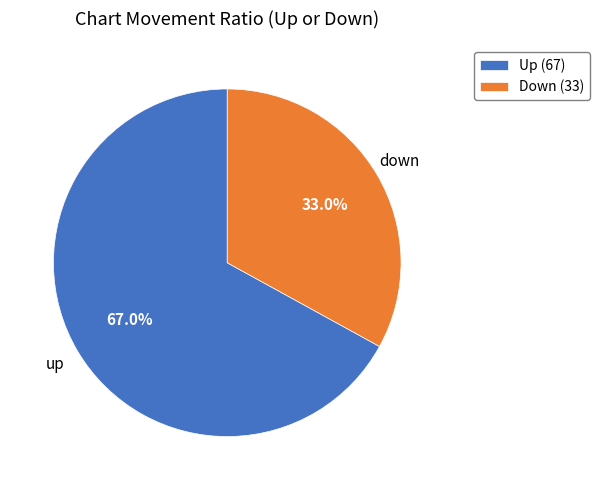

To the nearest percent, what is the difference between the largest and smallest slice percentages?

34%